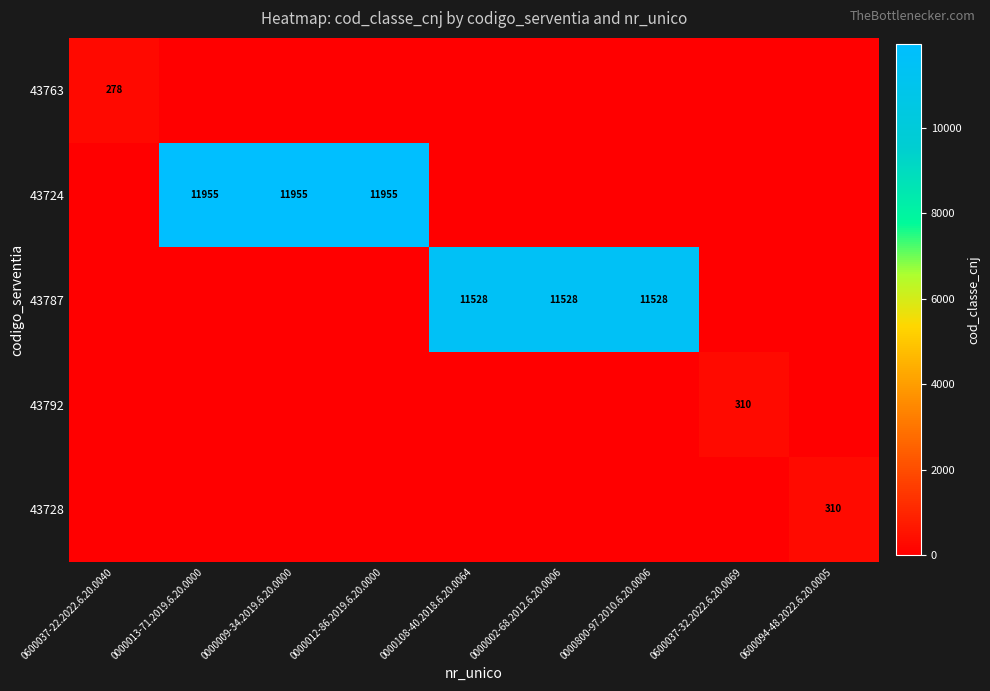

The 43724 series shows 11955 at 0000013-71.2019.6.20.0000. True or false?

True